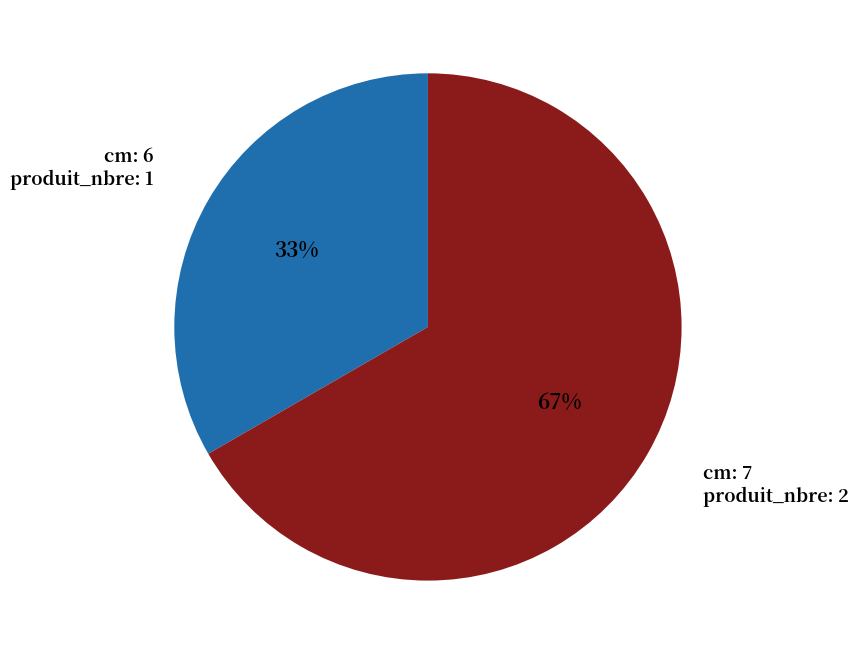

Is there any slice that represents more than half of the pie?

Yes